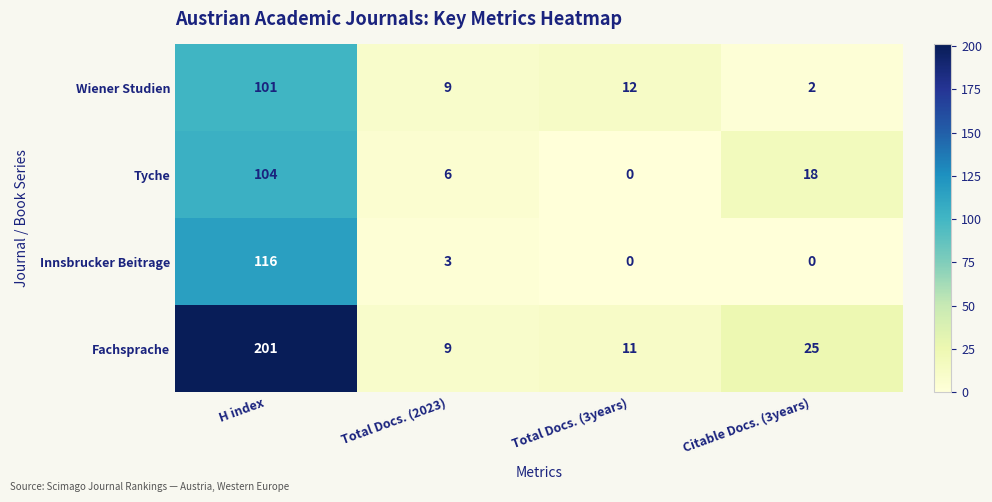

Where is Tyche nearest to the value 52?

Citable Docs. (3years)